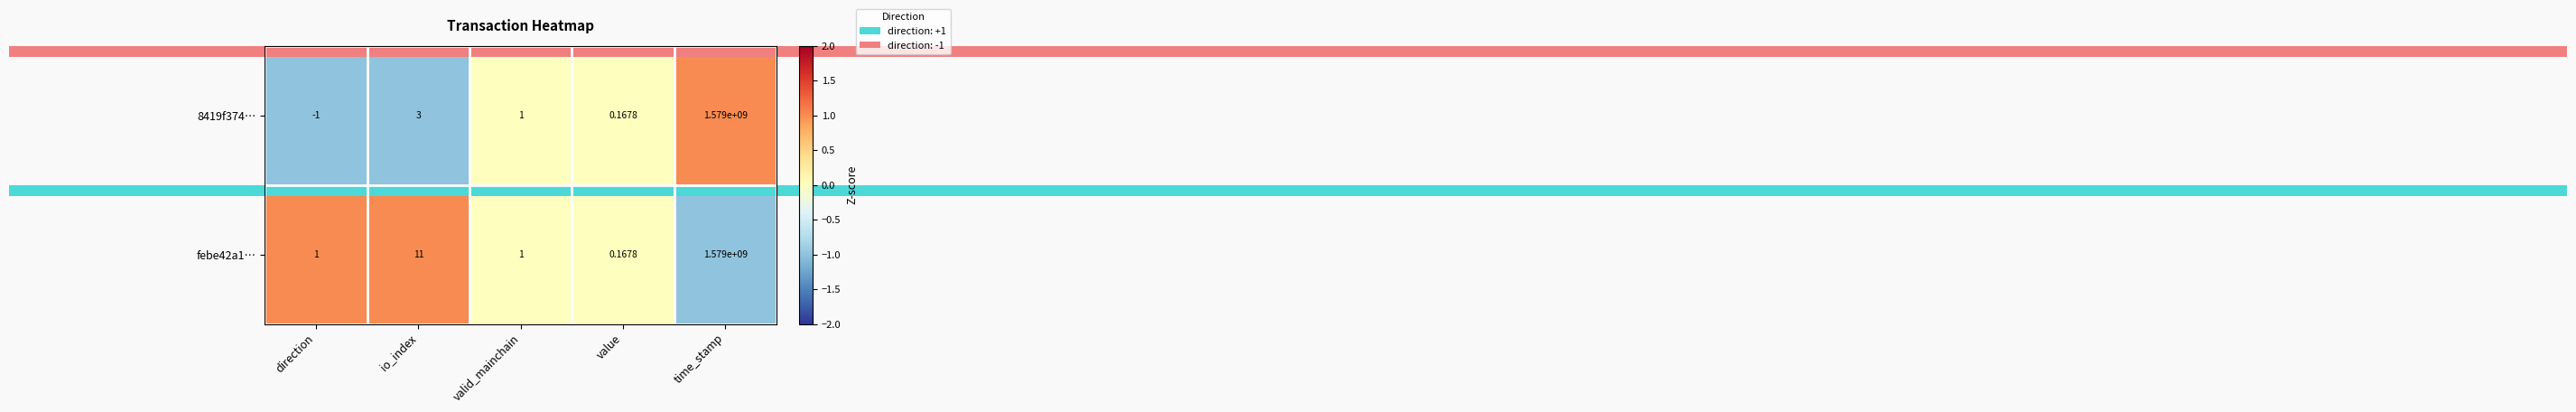

List the labels in order of 8419f374… value, smallest first.

direction, value, valid_mainchain, io_index, time_stamp